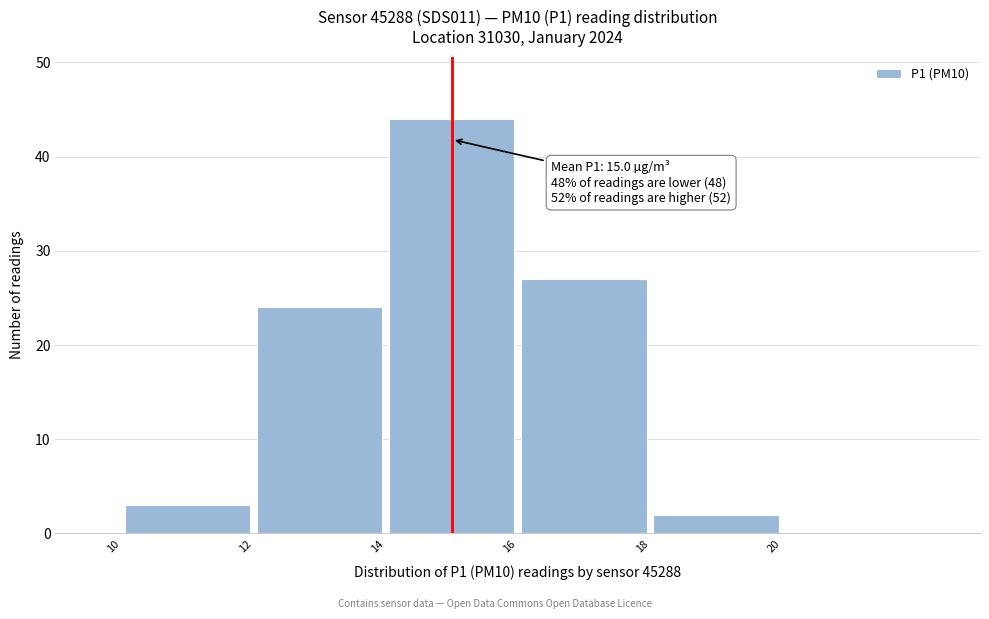

Which range on the x-axis has the tallest bar?

14 to 16